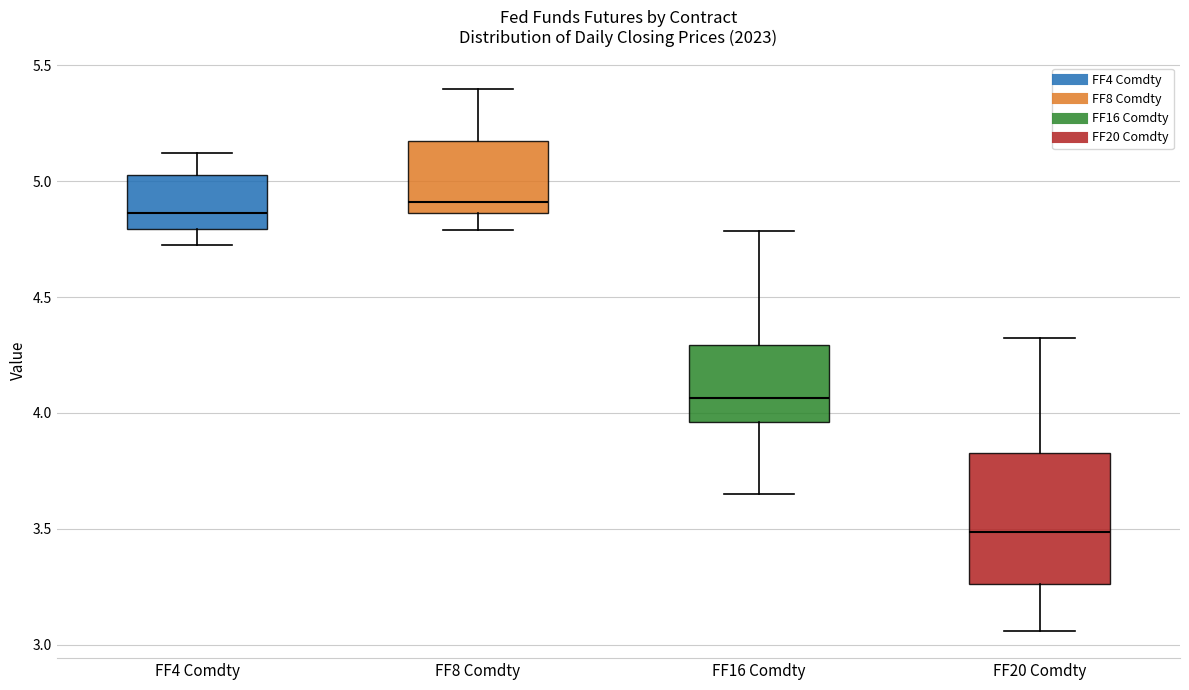

Where is the upper edge of the box for FF16 Comdty on the y-axis? The values are not printed on the chart, so give them approximately, as read against the axis.

4.30